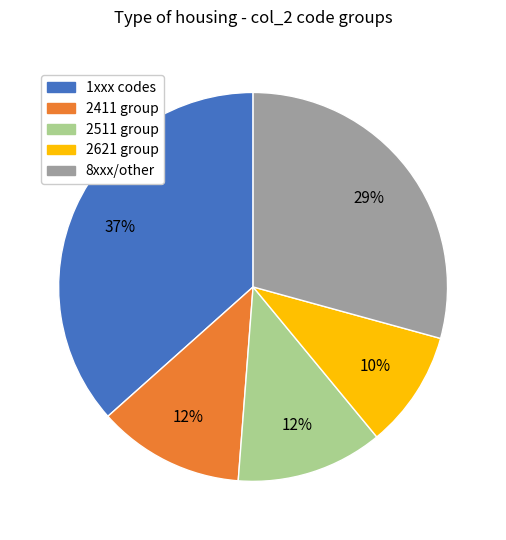

To the nearest percent, what is the difference between the largest and smallest slice percentages?

27%